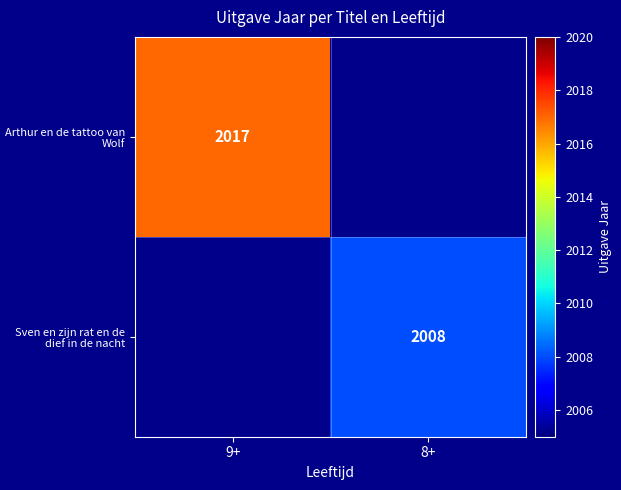

The value of Arthur en de tattoo van Wolf at 9+ is 1238.2. True or false?

False